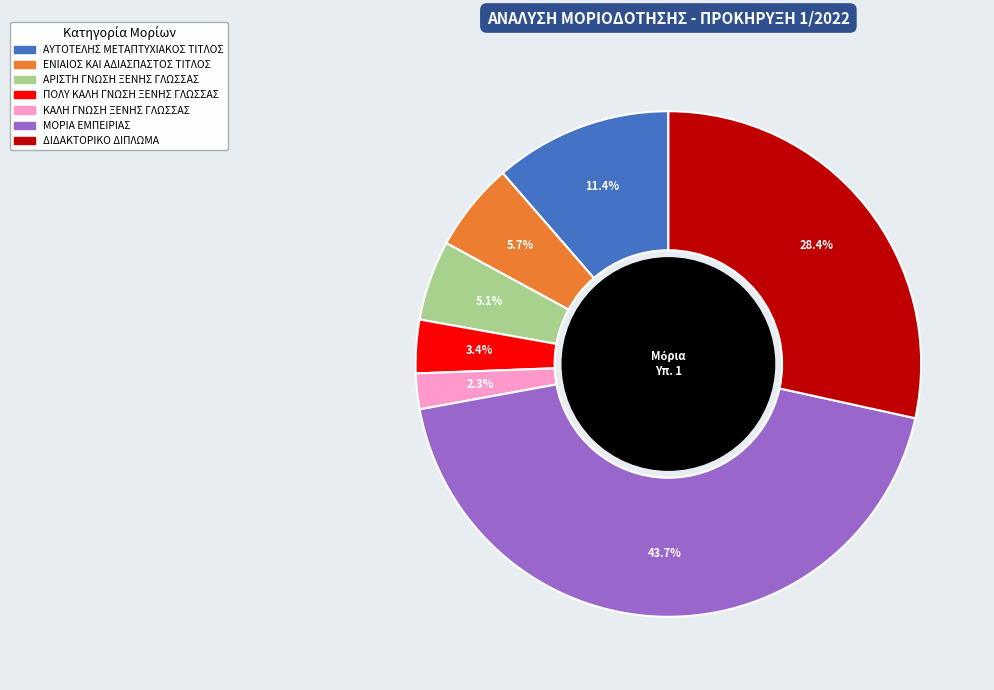

Which has a higher value, ΚΑΛΗ ΓΝΩΣΗ ΞΕΝΗΣ ΓΛΩΣΣΑΣ or ΔΙΔΑΚΤΟΡΙΚΟ ΔΙΠΛΩΜΑ?

ΔΙΔΑΚΤΟΡΙΚΟ ΔΙΠΛΩΜΑ